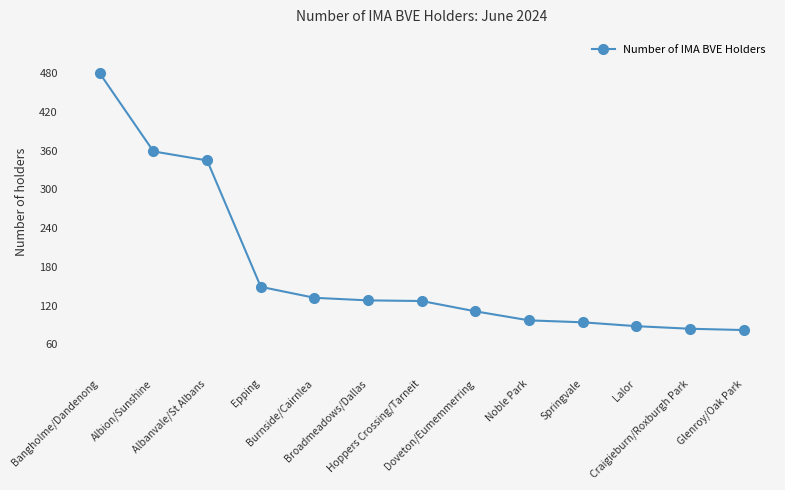

What is the value of the 12th point from the left?

84